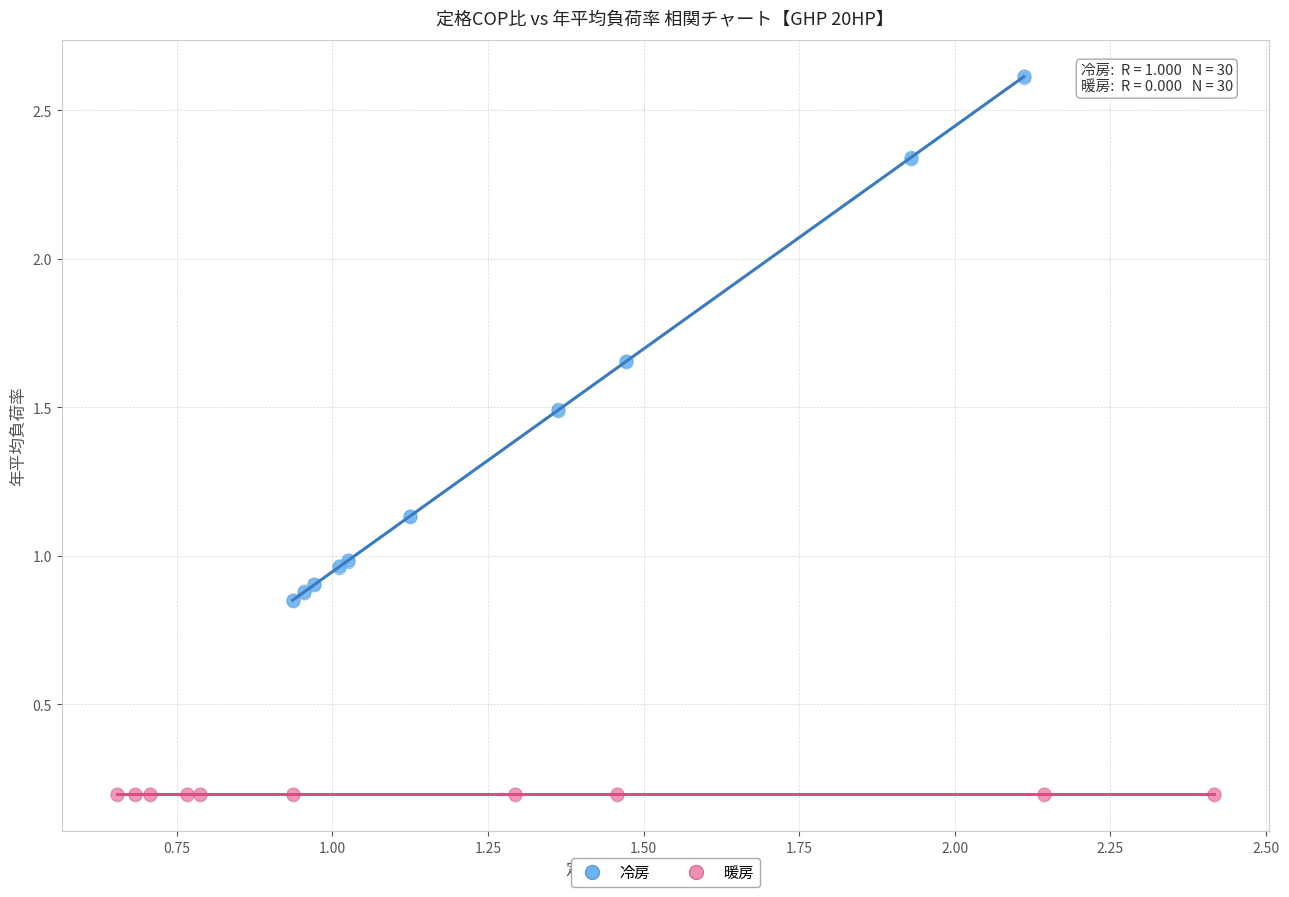

What are all the series names shown in the legend?

冷房, 暖房